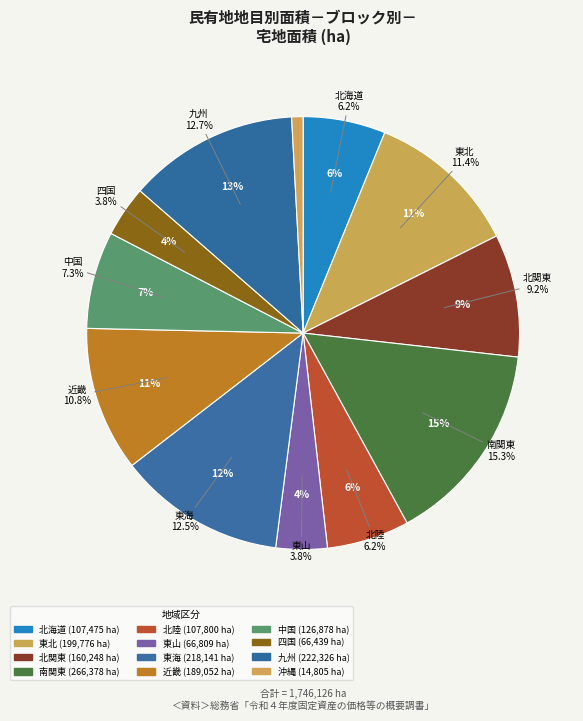

What is the largest slice in the pie chart?

南関東